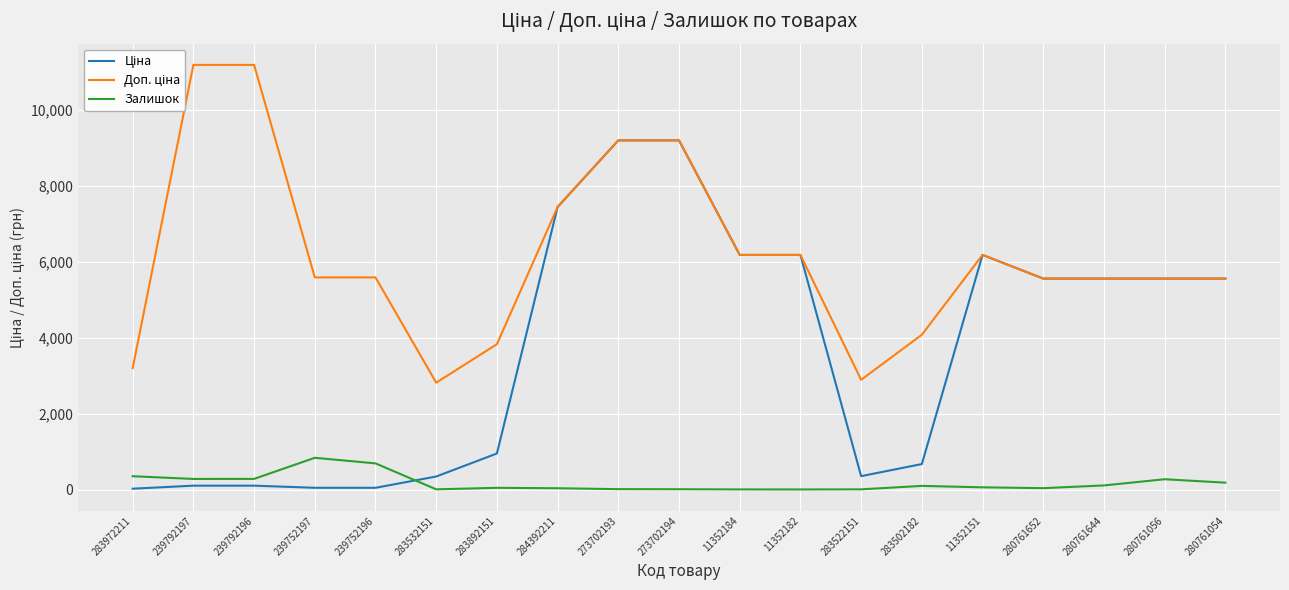

Where is the first local minimum for Доп. ціна?

283532151